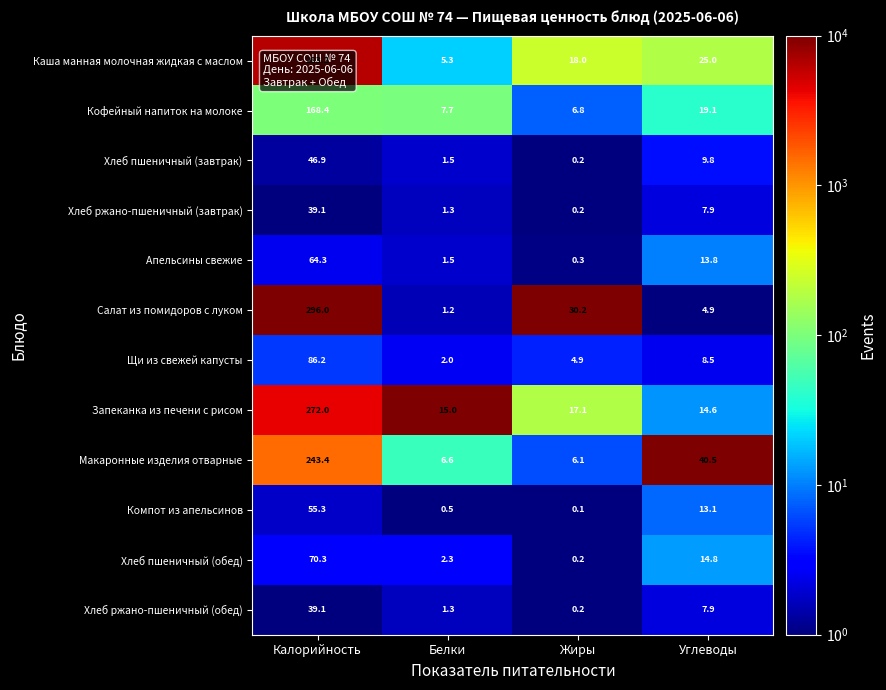

How many data points does each series have?

4